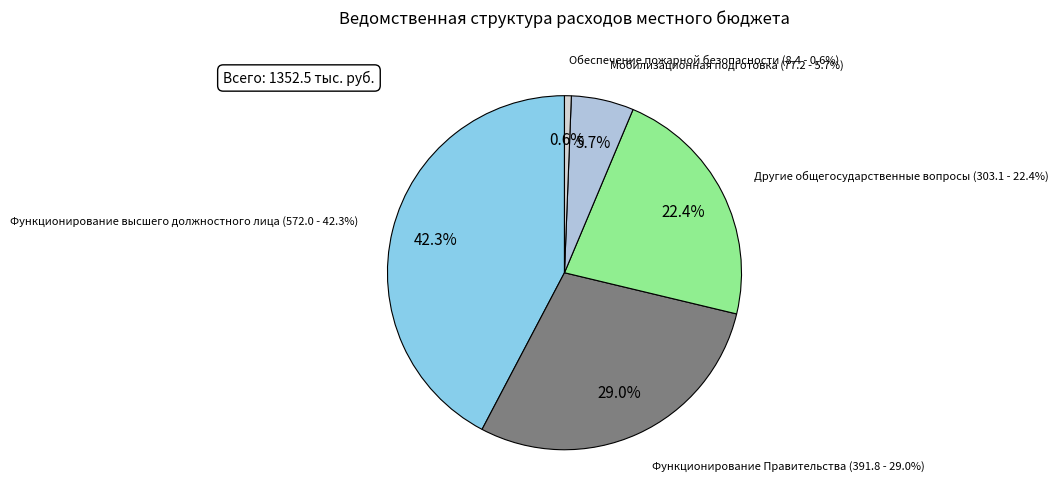

Approximately how many times larger is the value at Другие общегосударственные вопросы compared to Функционирование Правительства?

0.8